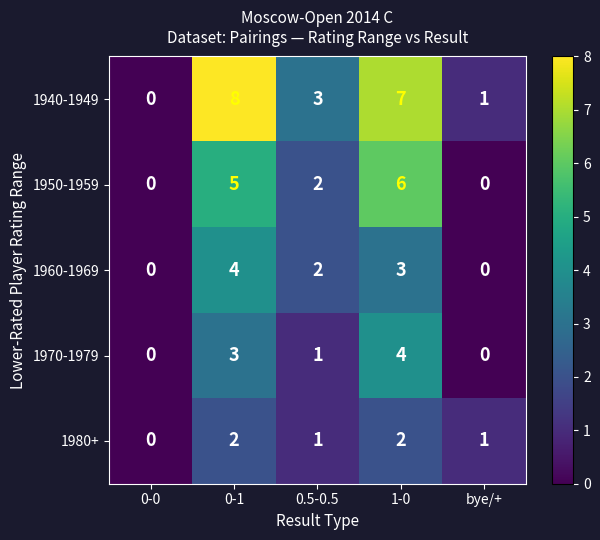

Rank the categories by 1940-1949 value from lowest to highest.

0-0, bye/+, 0.5-0.5, 1-0, 0-1